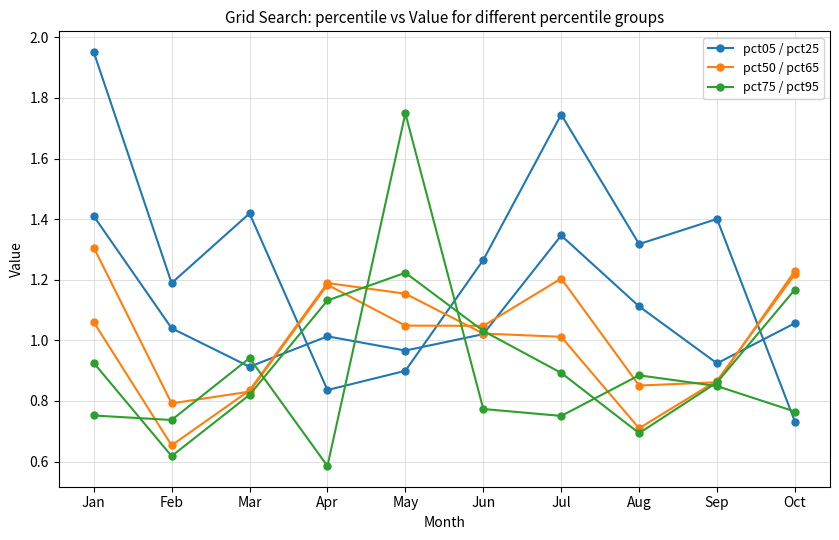

How many distinct data groups are displayed?

6